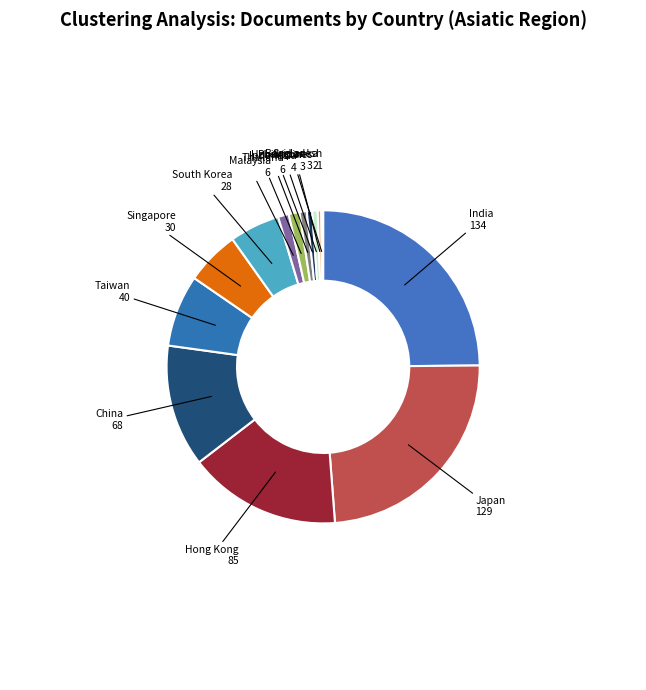

Which slice is the largest?

India